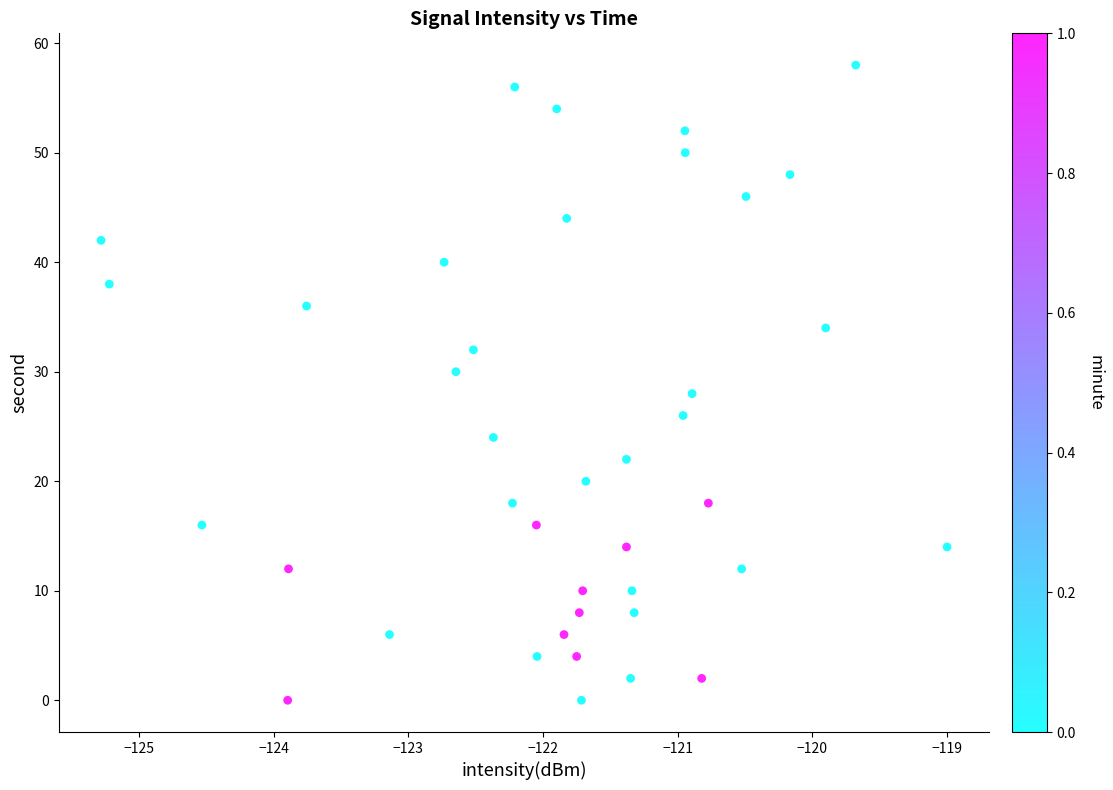

What is the range of Y values (max minus min)?

58